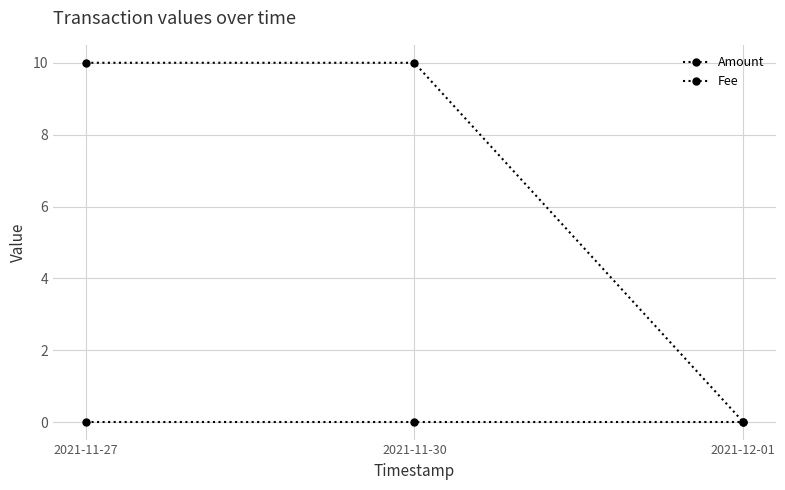

What is the label of the 3rd point from the right?

2021-11-27